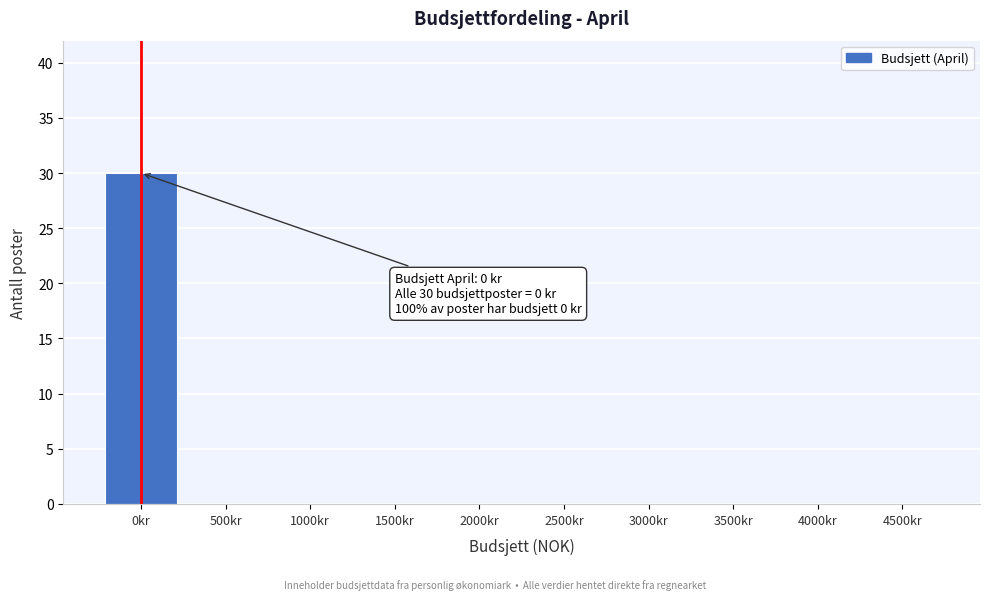

Reading left to right, list all the values displayed in this chart.

0kr=30	500kr=0	1000kr=0	1500kr=0	2000kr=0	2500kr=0	3000kr=0	3500kr=0	4000kr=0	4500kr=0